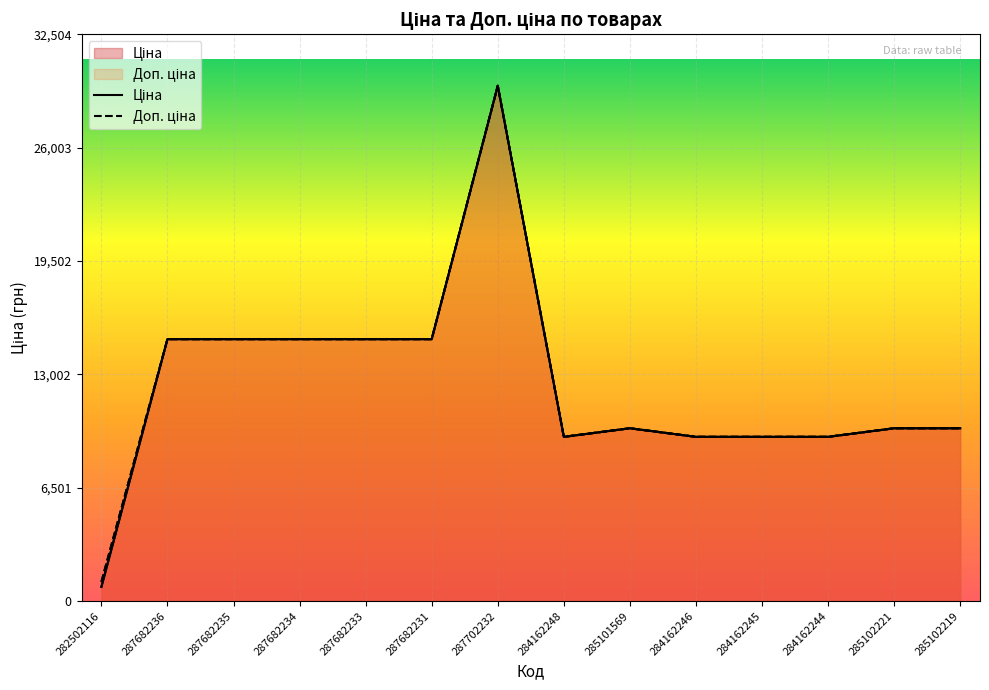

True or false: Ціна and Доп. ціна intersect in this chart.

False